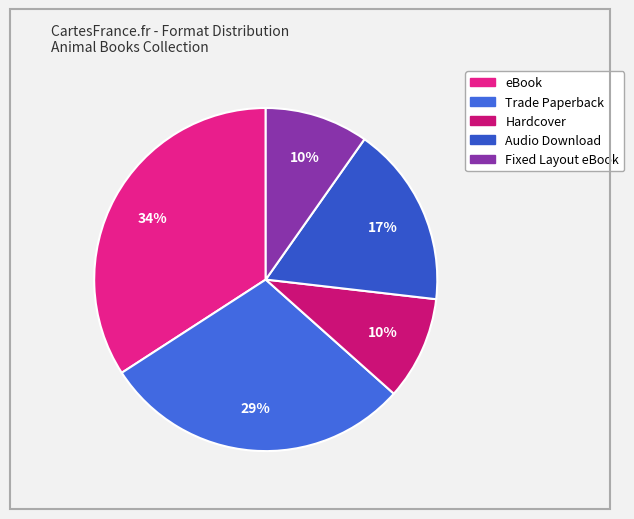

To the nearest percent, what percentage of the pie is eBook?

34%